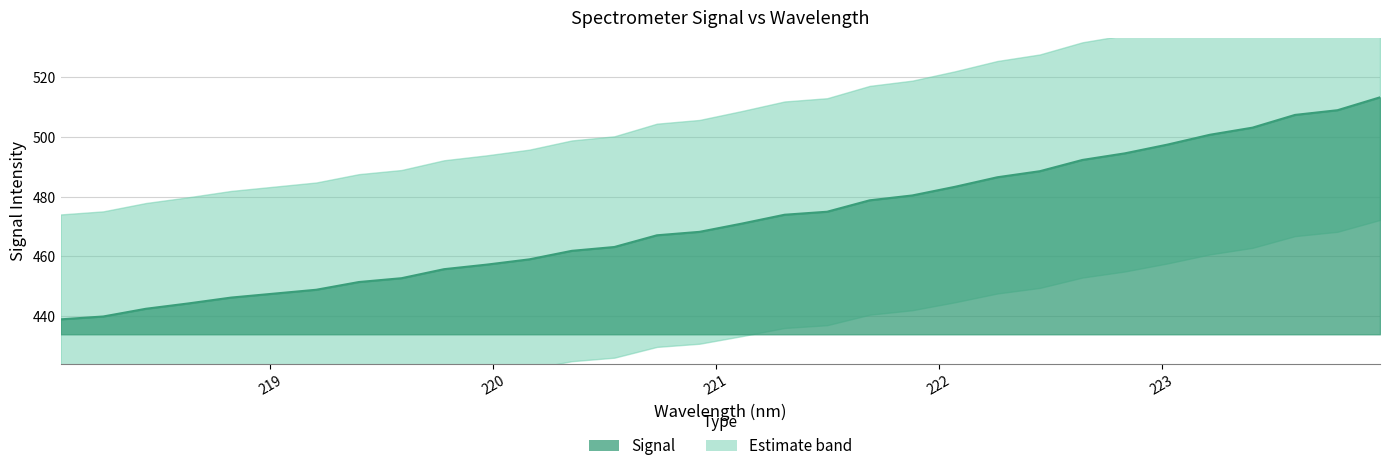

Reading left to right, extract all data points from this chart.

218.0596=439.0	218.2508=439.9	218.442=442.5	218.6332=444.3	218.8244=446.2	219.0156=447.6	219.2067=448.9	219.3979=451.4	219.589=452.7	219.7801=455.8	219.9712=457.3	220.1623=459.0	220.3533=461.9	220.5444=463.2	220.7354=467.1	220.9264=468.2	221.1174=471.0	221.3083=474.0	221.4993=475.0	221.6902=478.8	221.8812=480.4	222.0721=483.3	222.263=486.5	222.4538=488.6	222.6447=492.3	222.8355=494.5	223.0264=497.5	223.2172=500.8	223.408=503.1	223.5987=507.4	223.7895=509.0	223.9802=513.3